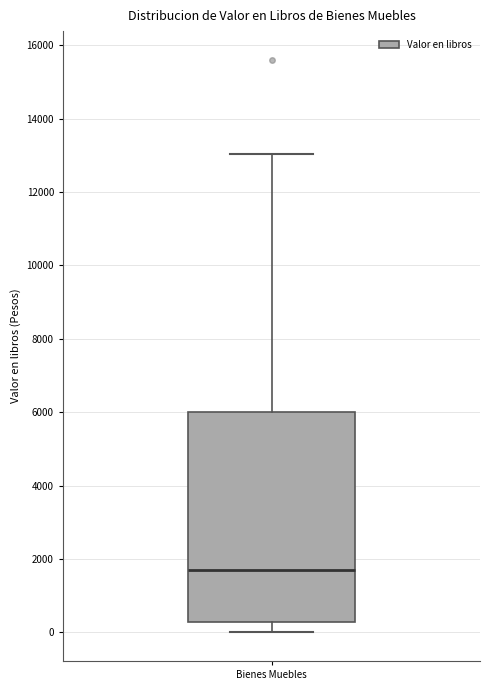

Transcribe this box plot: give where the median line is, the range the box spans, and where the two whiskers end, as read against the y-axis. The values are not printed on the chart, so give them approximately, as read against the axis.

median 1800, box 200 to 6000, whiskers 0 to 13000